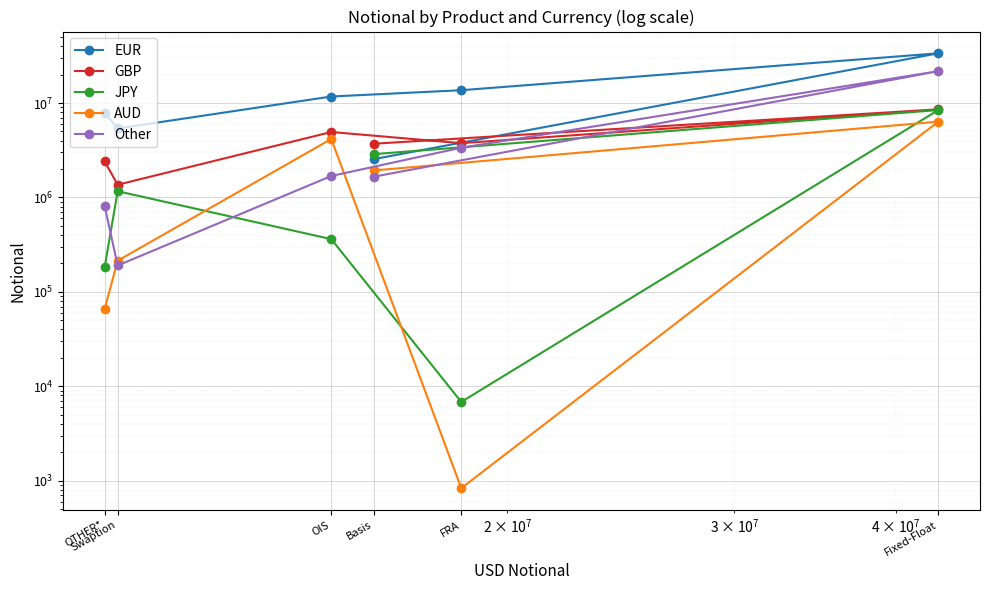

How many data points does each series have?

6